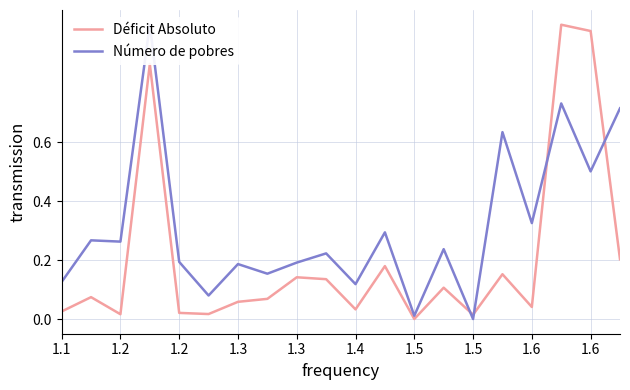

Reading right to left, what are all the values shown in this chart?

Déficit Absoluto: 0.2	1.0	1.0	0.0	0.2	0.0	0.1	0.0	0.2	0.0	0.1	0.1	0.1	0.1	0.0	0.0	0.9	0.0	0.1	0.0
Número de pobres: 0.7	0.5	0.7	0.3	0.6	0.0	0.2	0.0	0.3	0.1	0.2	0.2	0.2	0.2	0.1	0.2	1.0	0.3	0.3	0.1